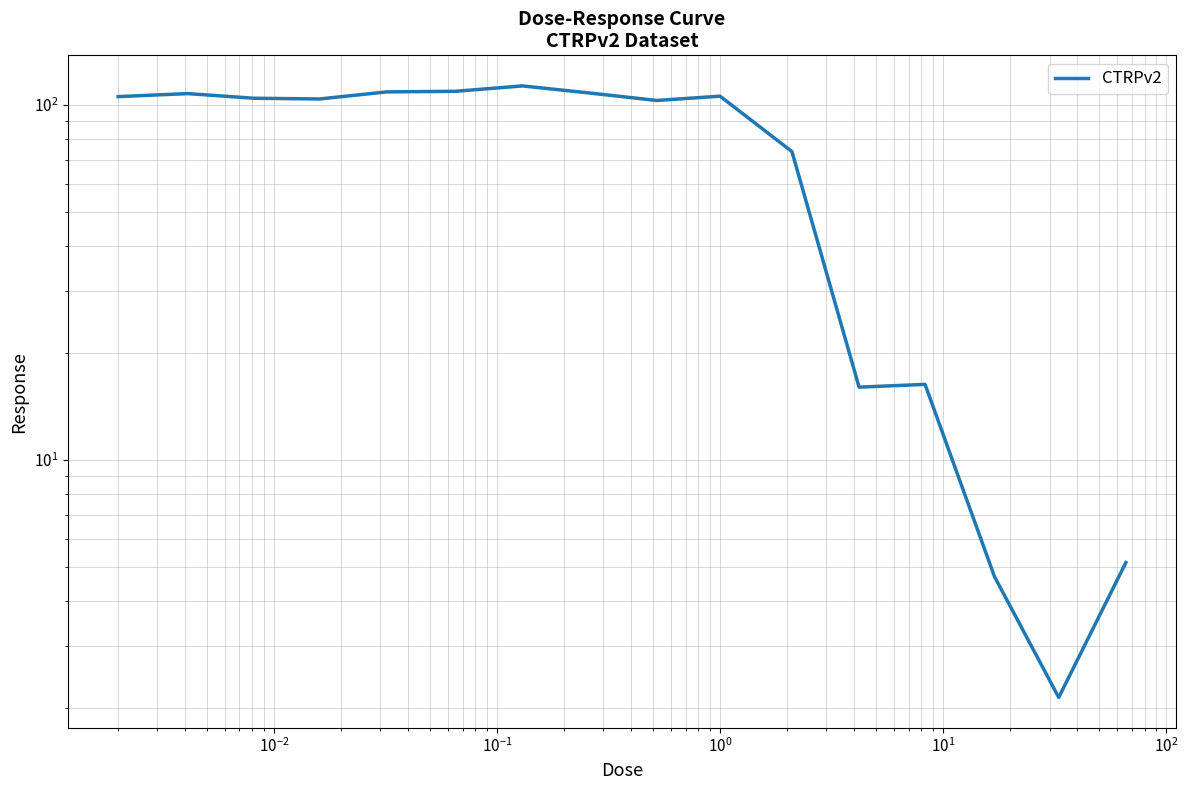

How many interior local peaks (higher than both neighbors) does the data have?

4